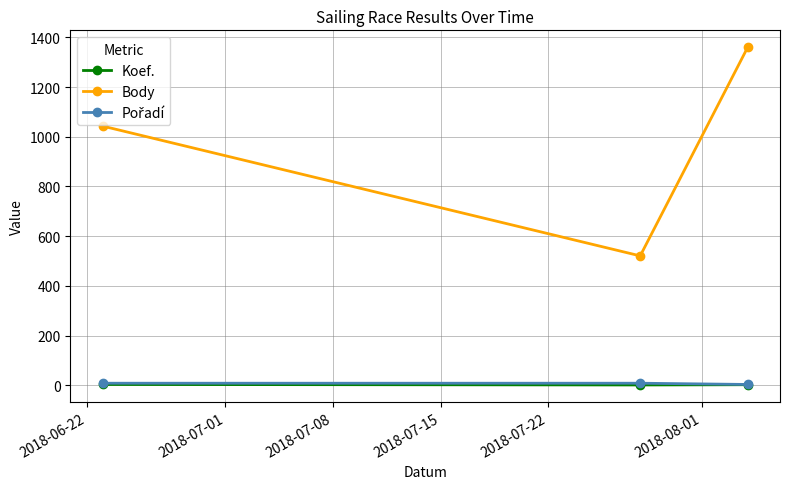

What is the greatest value displayed?

1360